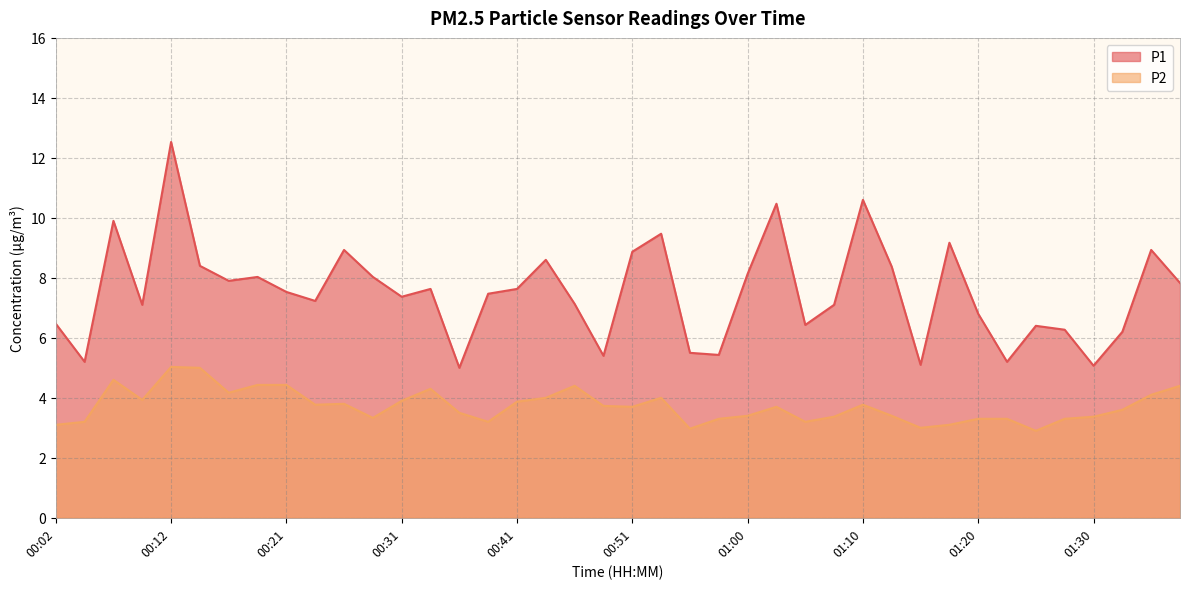

At how many categories does at least one series exceed 11?

1